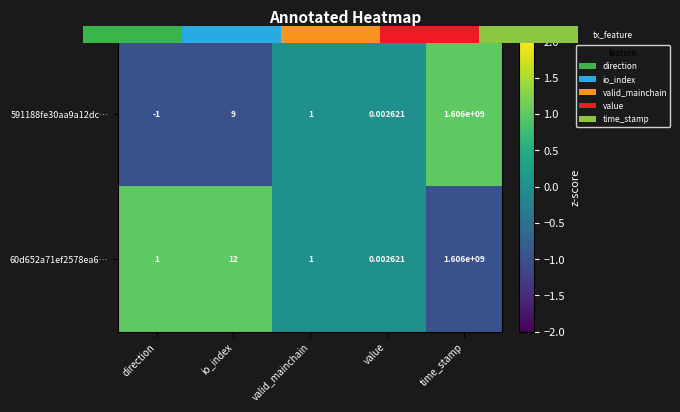

At which category is the sum across all series the highest?

time_stamp